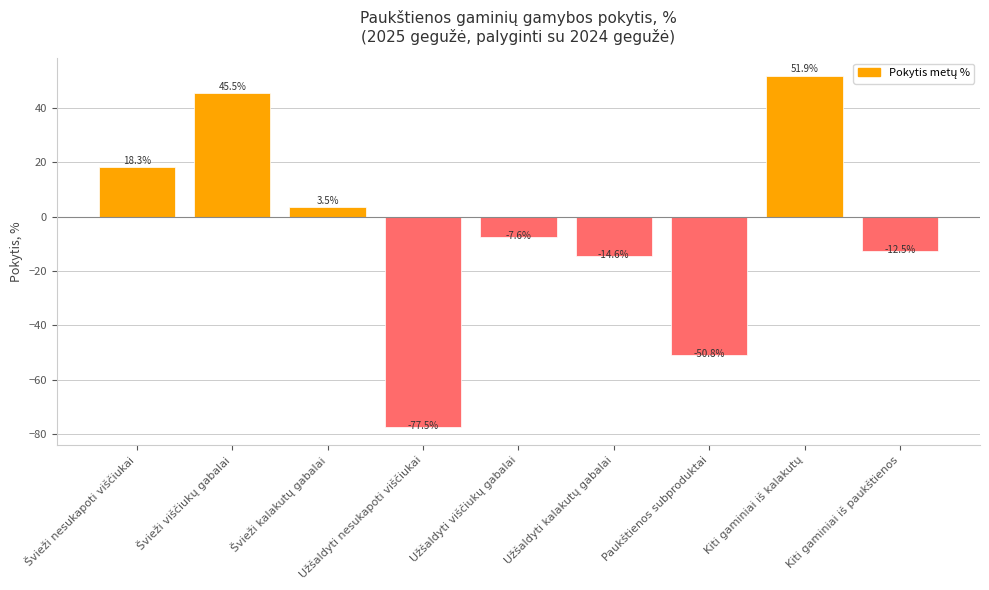

What is the difference between the maximum and minimum values?

129.3